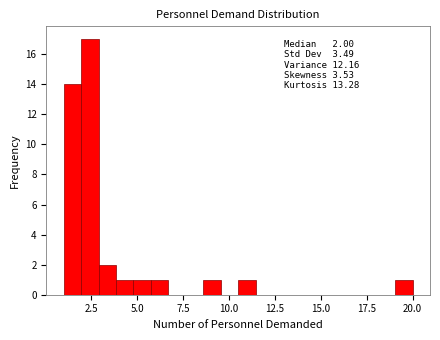

Around what value on the x-axis is the tallest bar? Give the approximate position of its centre, as read against the axis.

2.5